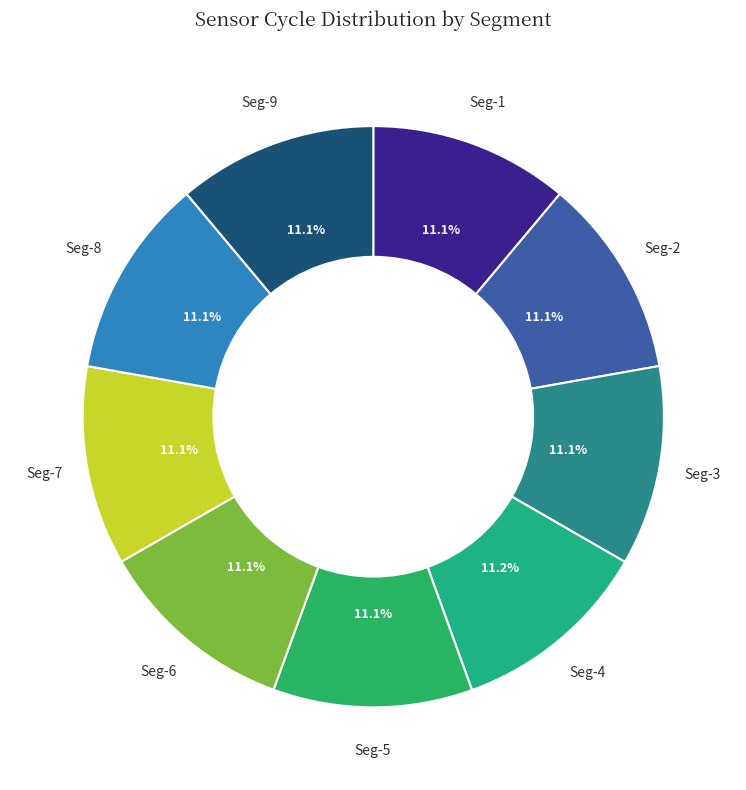

What percentage is NOT represented by Seg-8?

88.9%